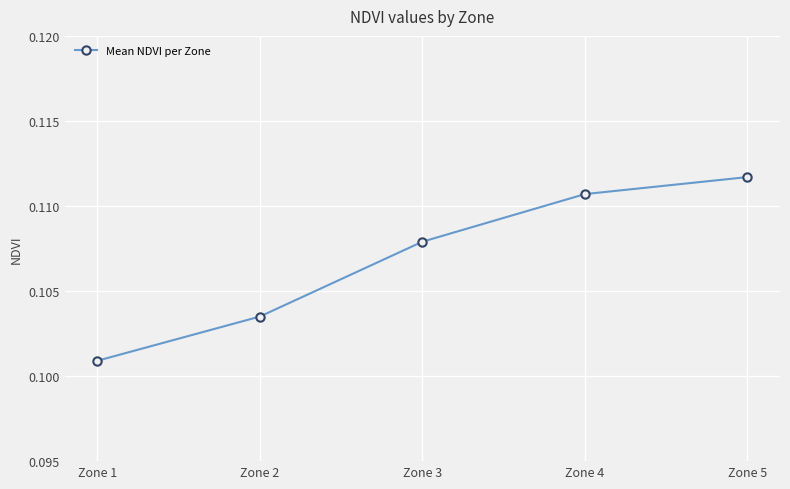

True or false: the data shows 0.2 at Zone 5.

False